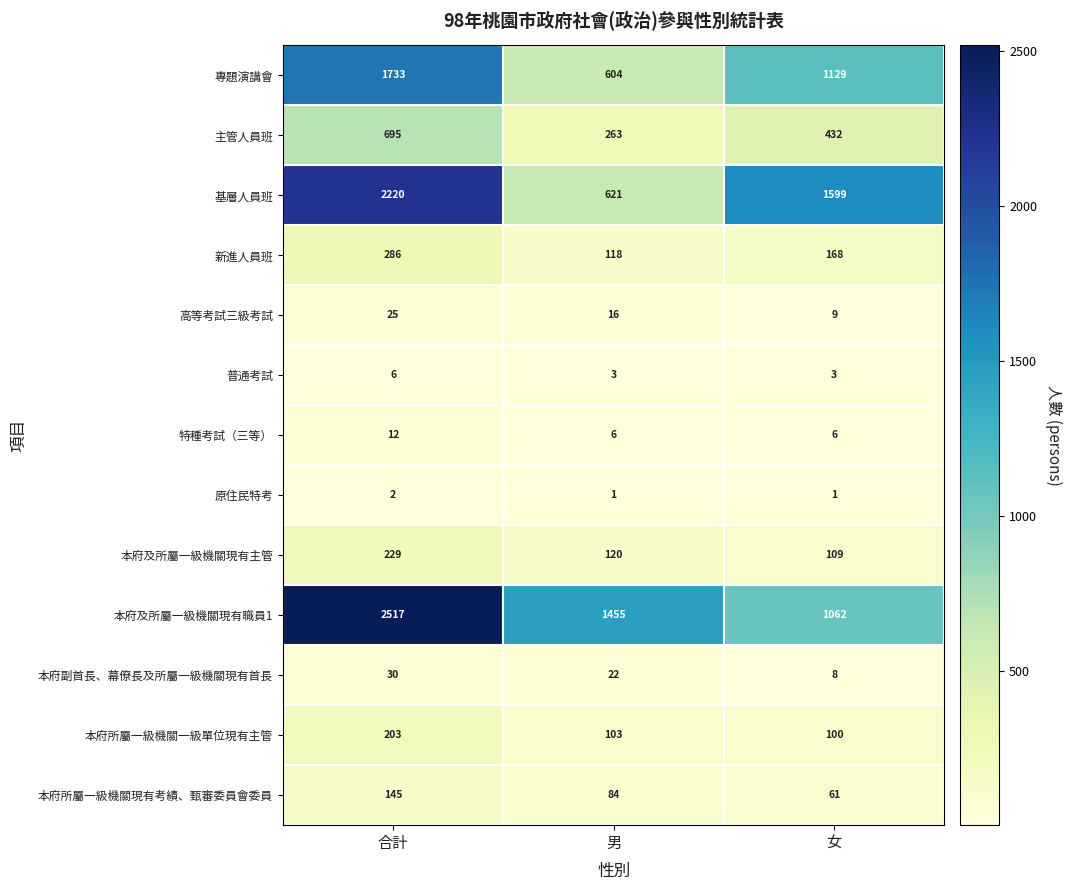

What is the minimum value for 主管人員班?

263